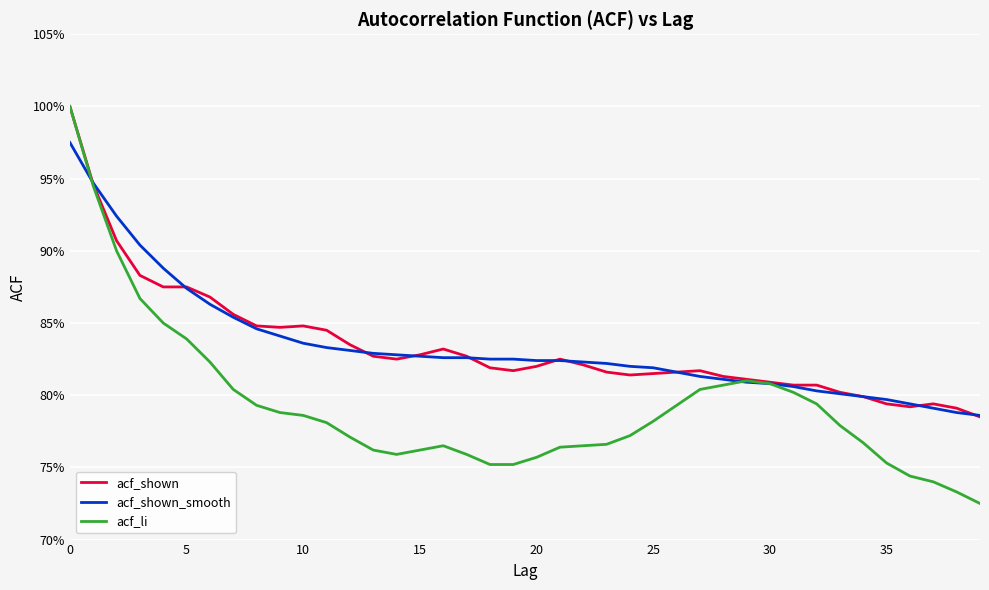

Which series has the largest range (max minus min)?

acf_li